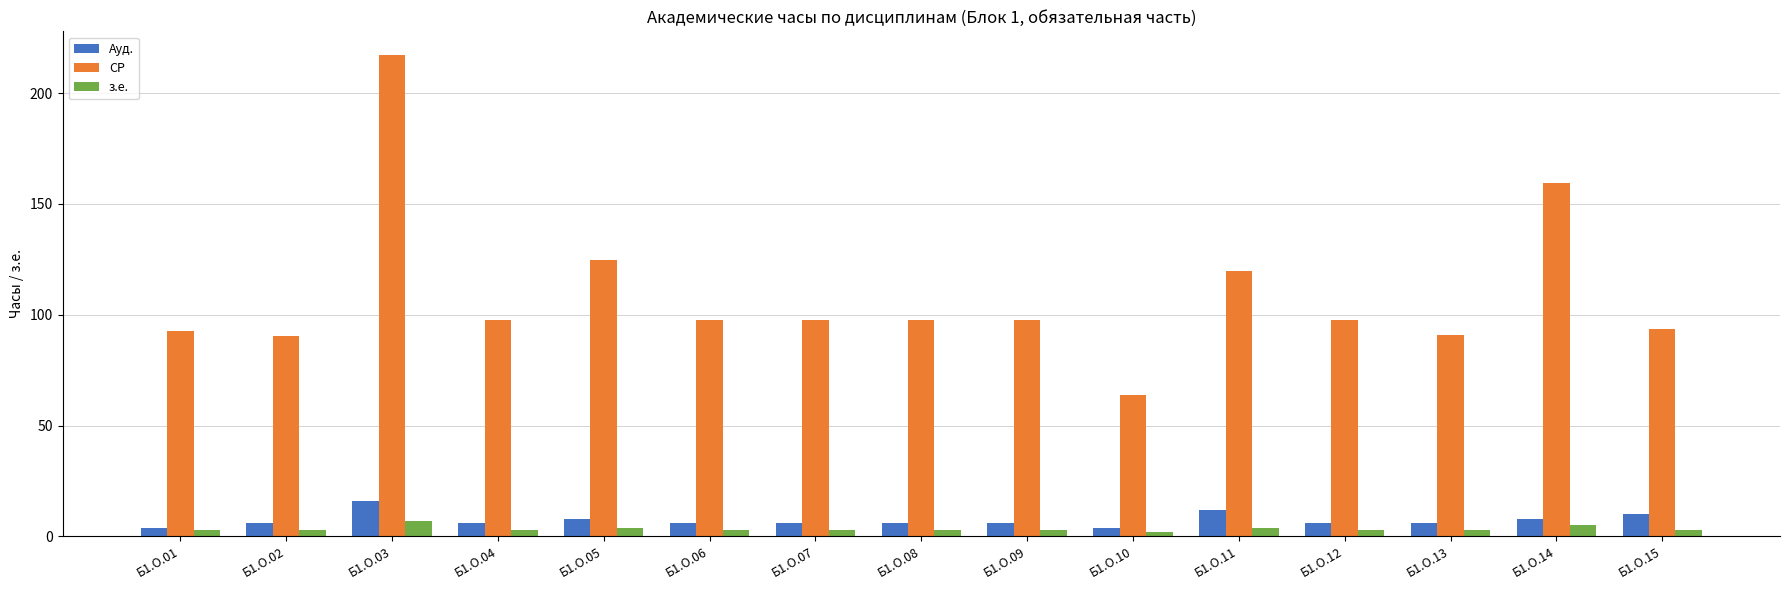

What is the lowest value of the СР series?

63.8